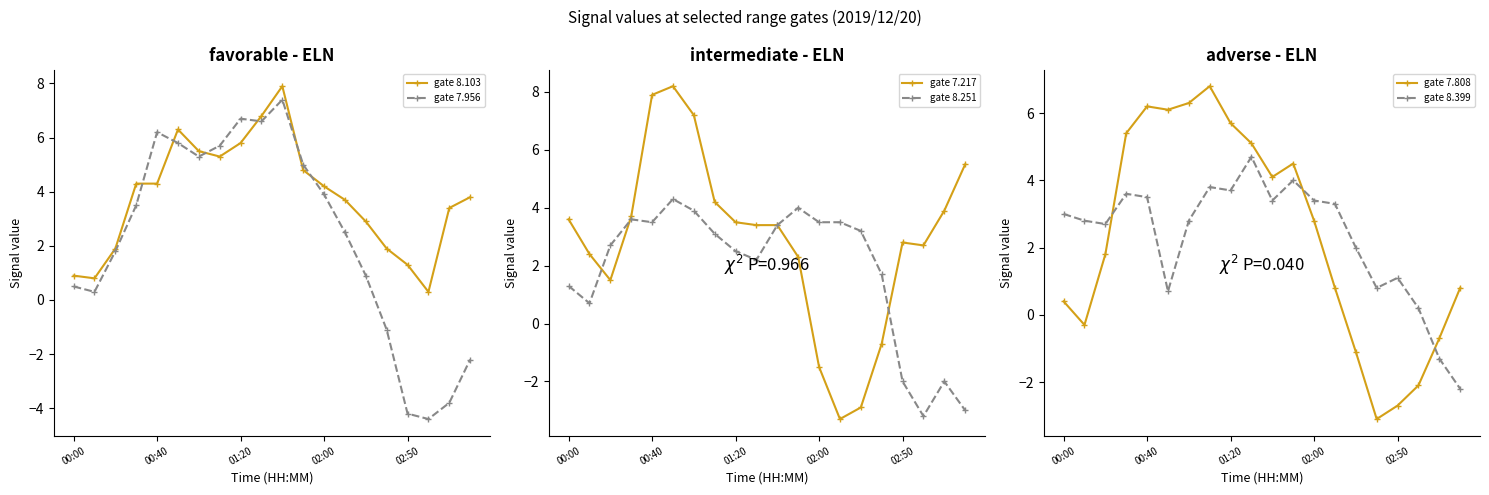

Does the chart have visible grid lines?

No